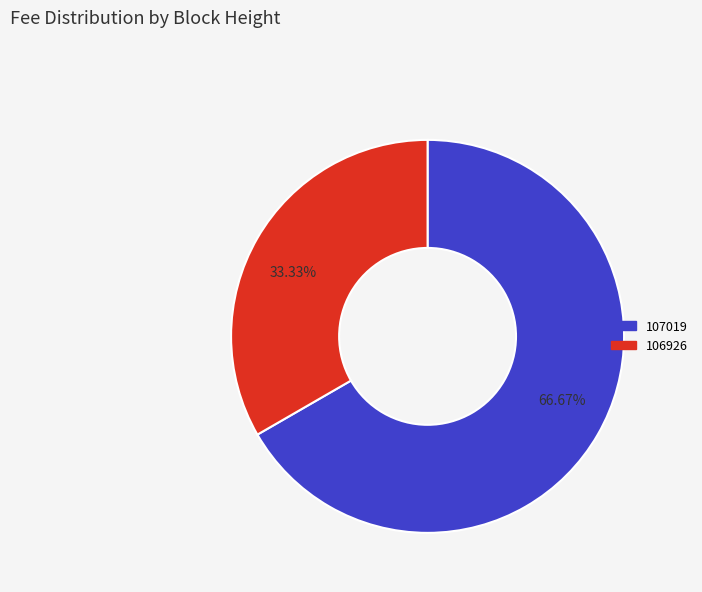

Is it true that 106926 is 33% of the pie?

True